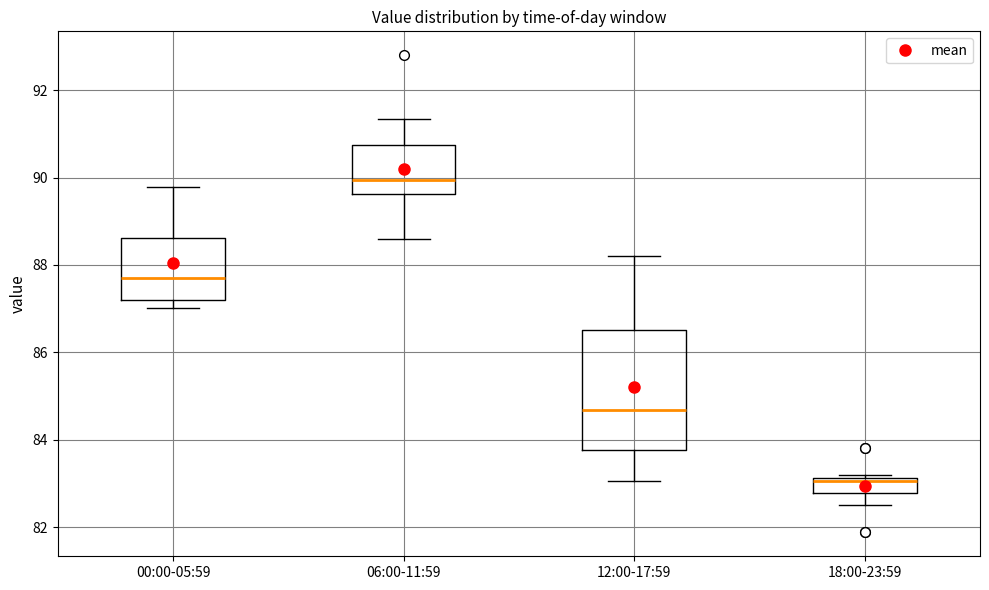

Reading left to right, transcribe this box plot: for each box, give where its median line is, the range the box spans, and where its two whiskers end, as read against the y-axis. The values are not printed on the chart, so give them approximately, as read against the axis.

00:00-05:59: median 87.8, box 87.2 to 88.6, whiskers 87.0 to 89.8
06:00-11:59: median 90.0, box 89.6 to 90.8, whiskers 88.6 to 91.4
12:00-17:59: median 84.6, box 83.8 to 86.6, whiskers 83.0 to 88.2
18:00-23:59: median 83.0, box 82.8 to 83.2, whiskers 82.6 to 83.2 (just above the box's upper edge)